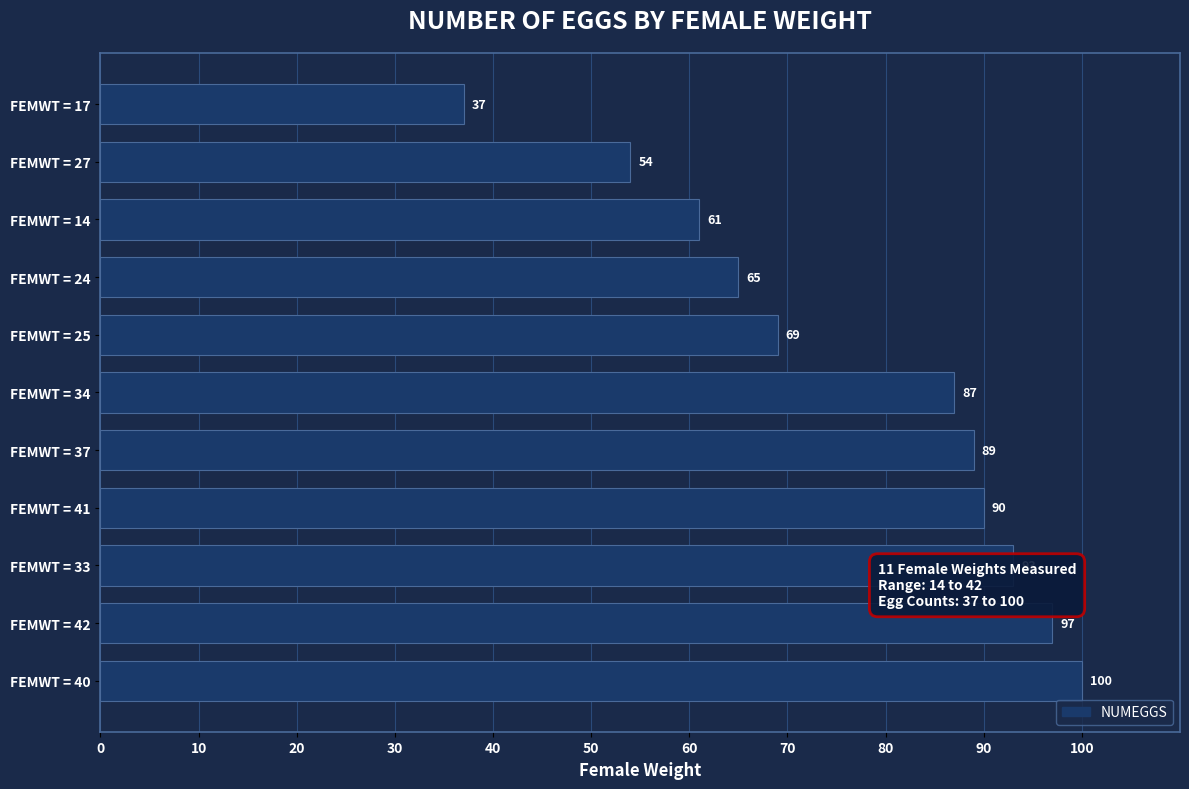

Is it true that the value at FEMWT = 27 is 54?

True